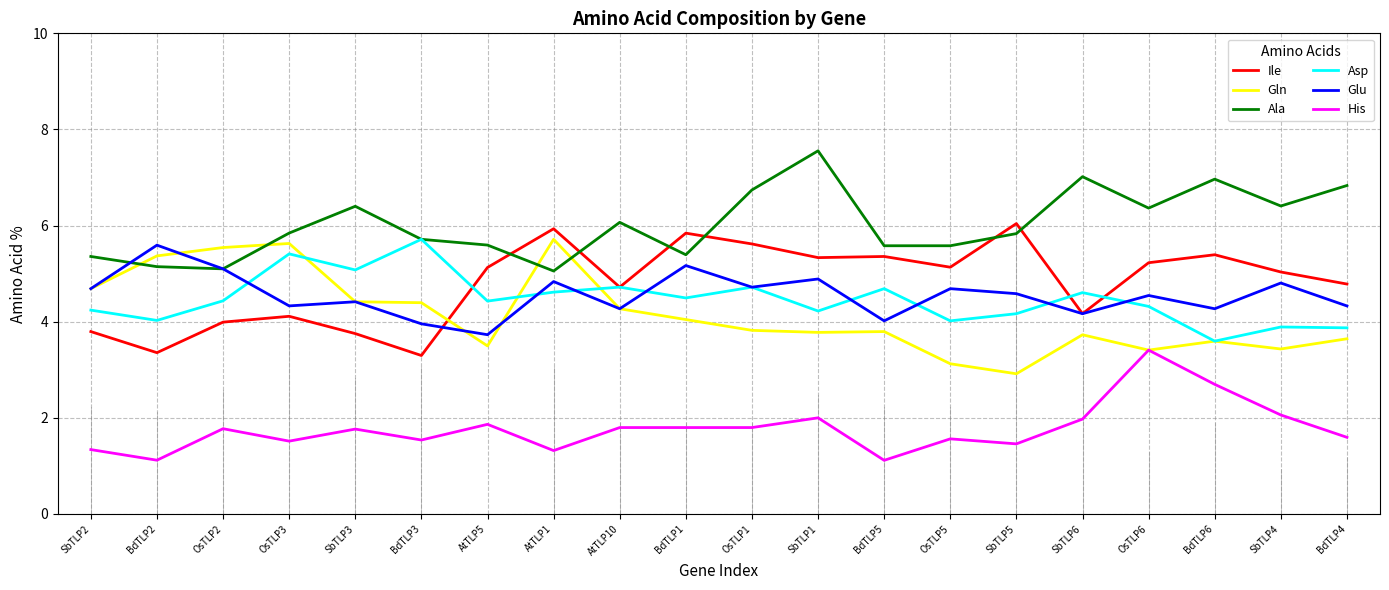

How many lines are shown in the chart?

6